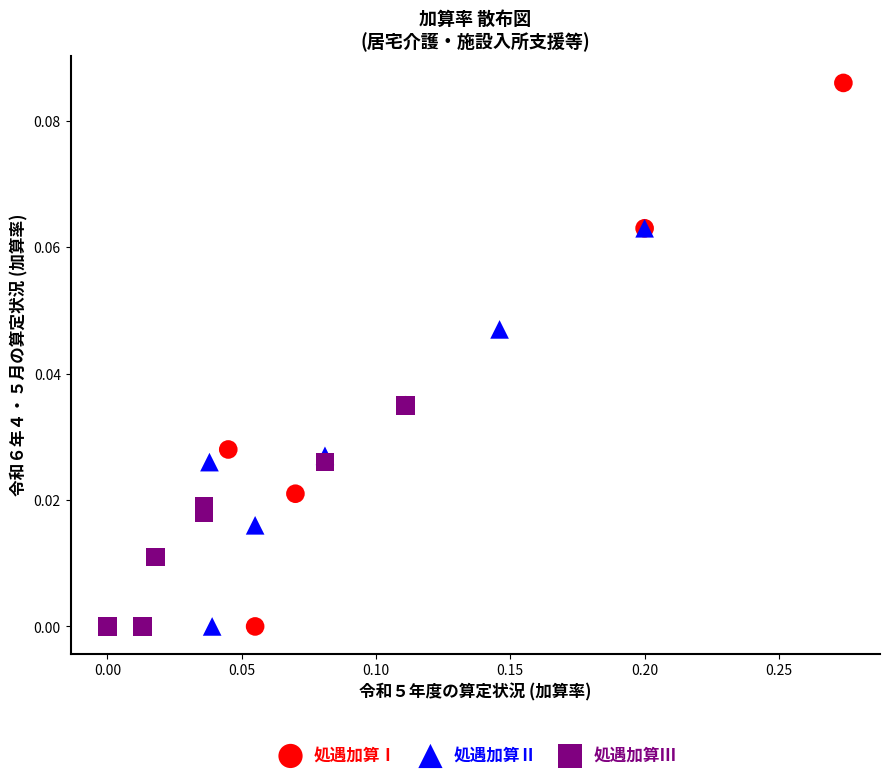

Which series has the largest Y range (max minus min)?

処遇加算Ⅰ